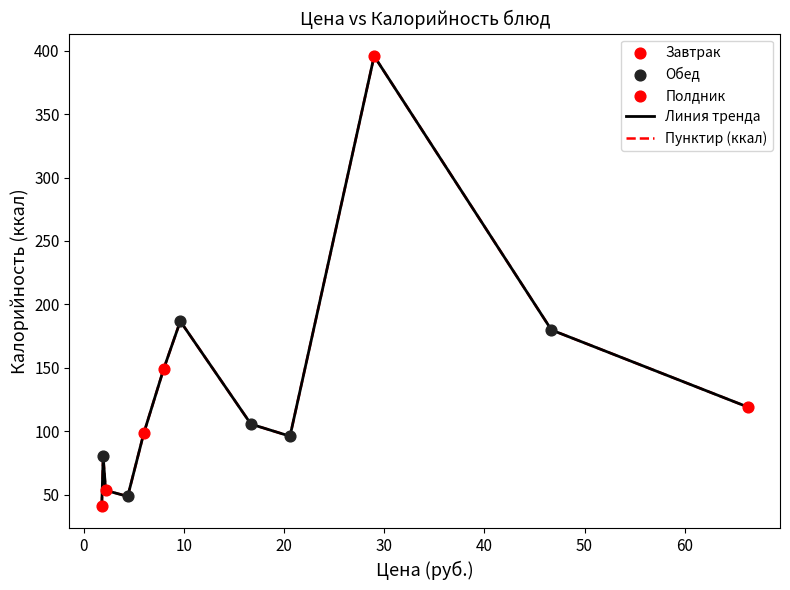

Is this an area chart (filled region under the line)?

No